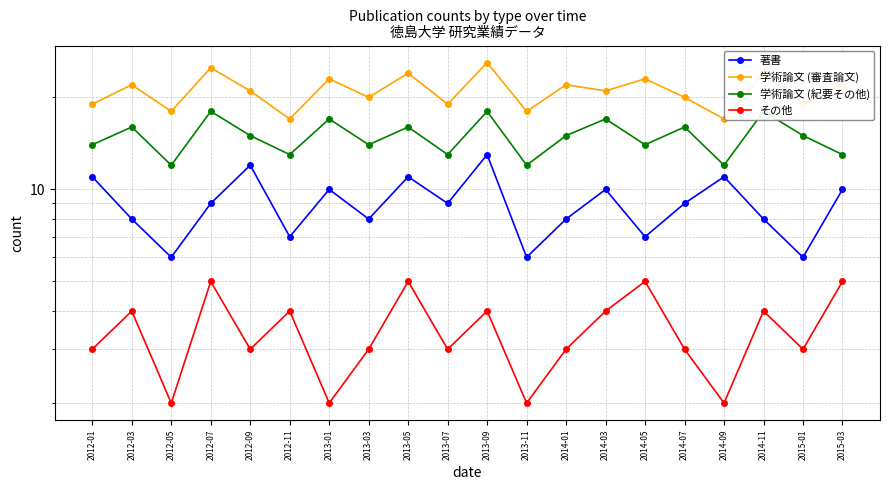

Which series has the largest total across all categories?

学術論文 (審査論文)